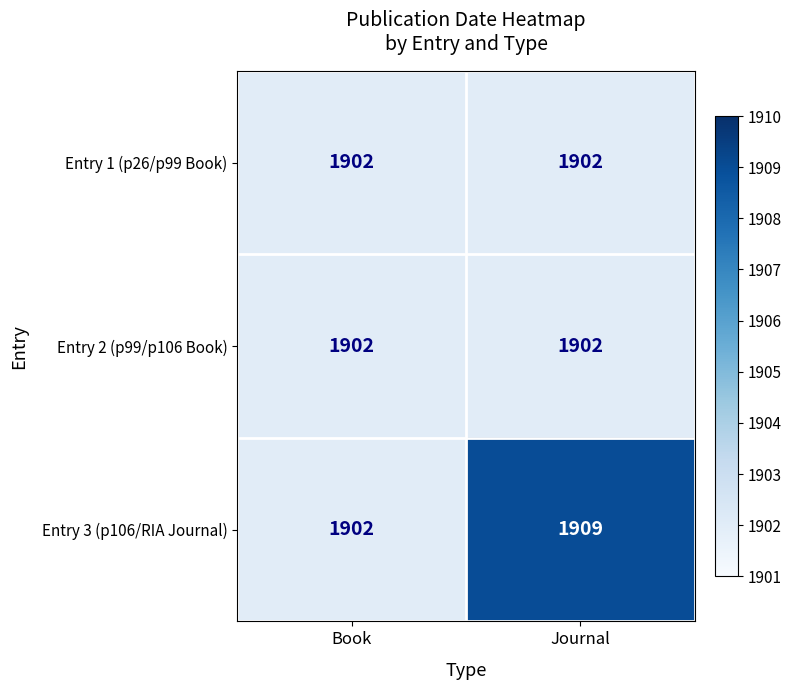

What is the smallest value displayed?

1902